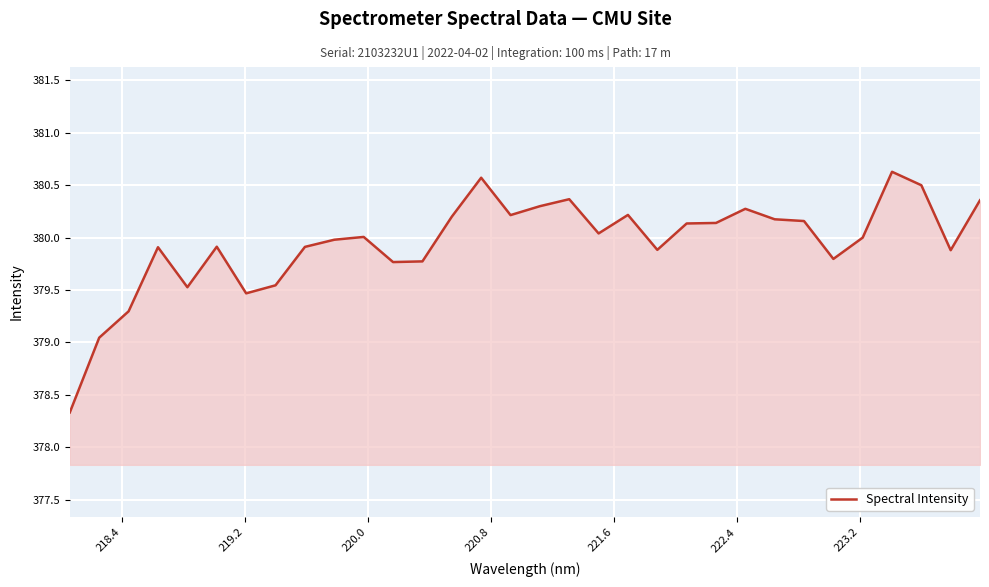

What is the maximum value shown in the chart?

380.6